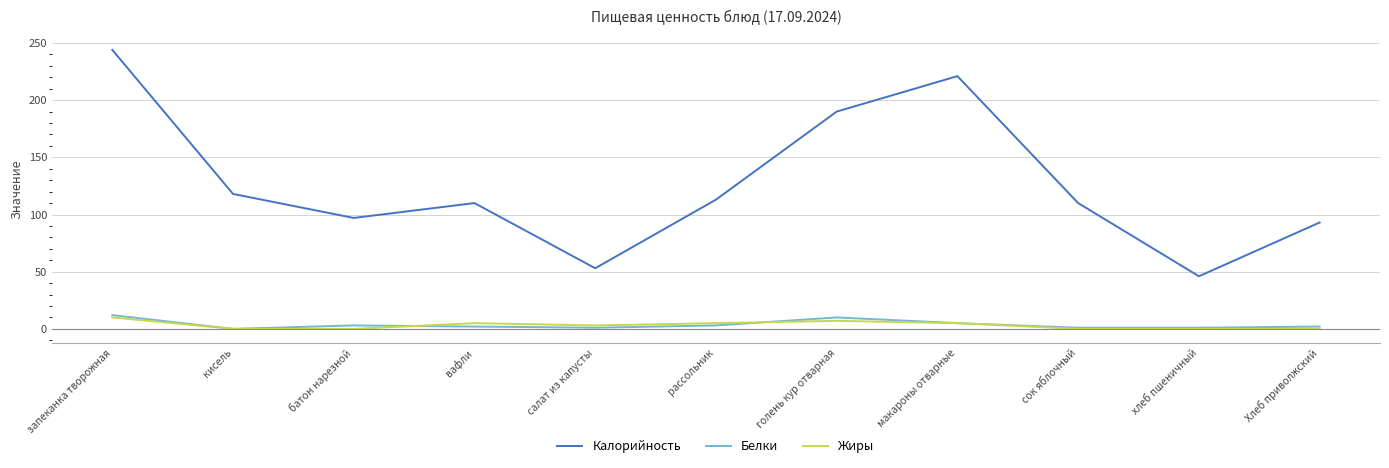

What is the average value of the Белки series?

4